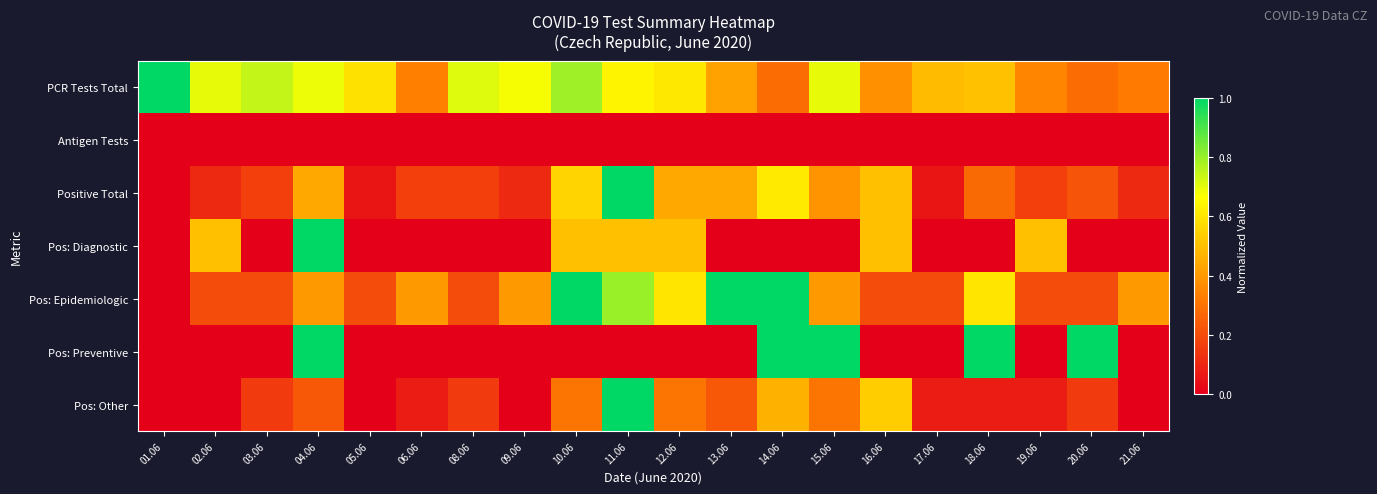

Between 14.06 and 10.06, which is larger?

10.06